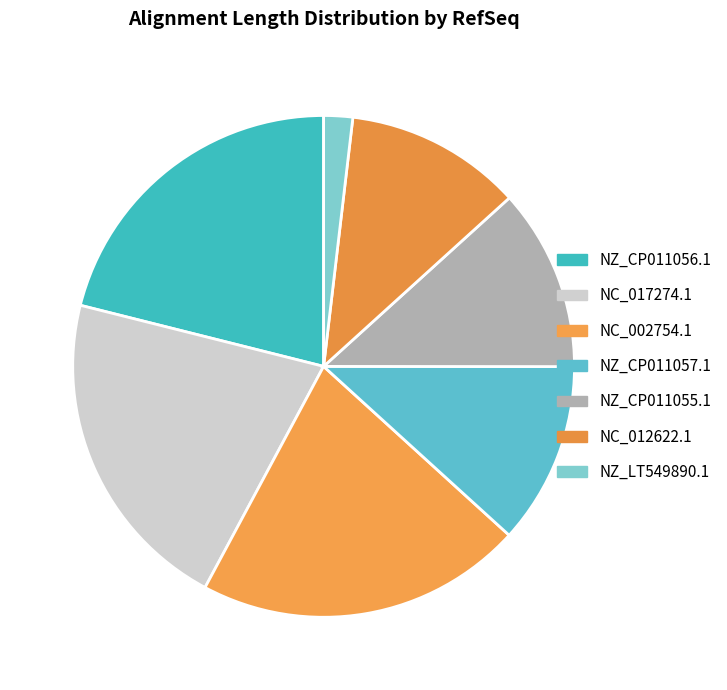

Approximately how many times larger is the value at NZ_LT549890.1 compared to NC_002754.1?

0.1